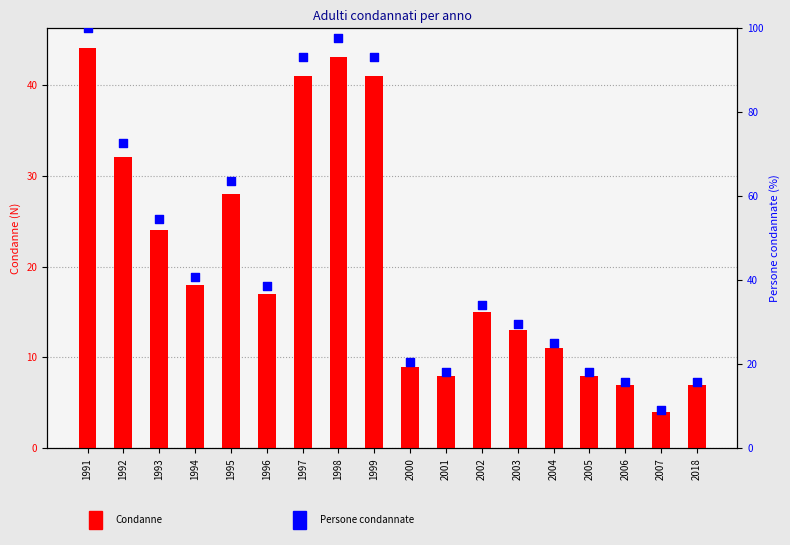

Which series reaches the minimum Y coordinate?

Condanne